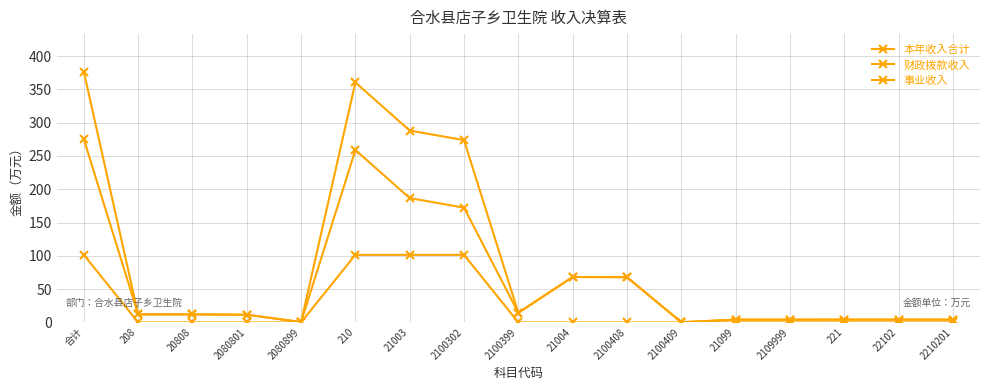

How many lines are shown in the chart?

3